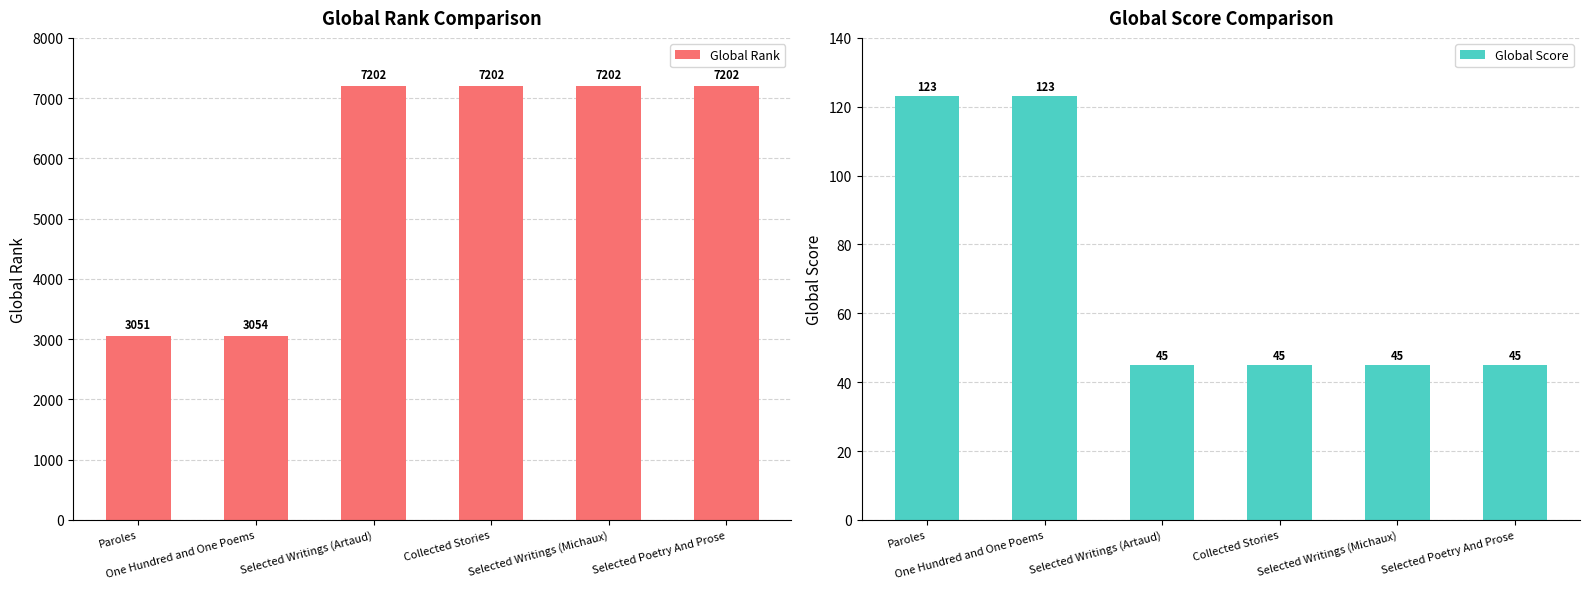

What is the value of the Global Score bar at the 4th from the left?

45